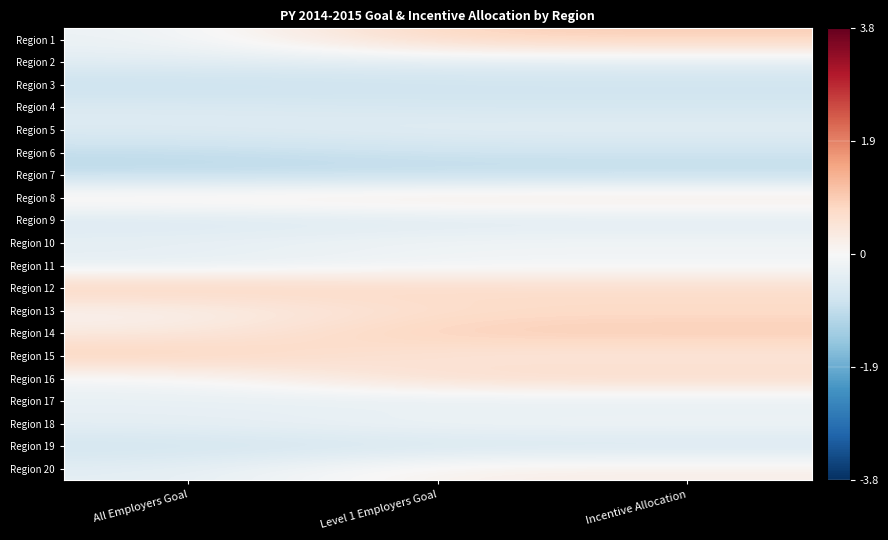

Reading left to right, transcribe all the data shown in this chart.

Region 1: All Employers Goal=-0.2	Level 1 Employers Goal=0.9	Incentive Allocation=0.9
Region 2: All Employers Goal=-0.4	Level 1 Employers Goal=-0.4	Incentive Allocation=-0.4
Region 3: All Employers Goal=-0.9	Level 1 Employers Goal=-0.8	Incentive Allocation=-0.8
Region 4: All Employers Goal=-0.5	Level 1 Employers Goal=-0.7	Incentive Allocation=-0.7
Region 5: All Employers Goal=-0.5	Level 1 Employers Goal=-0.4	Incentive Allocation=-0.4
Region 6: All Employers Goal=-0.9	Level 1 Employers Goal=-0.8	Incentive Allocation=-0.8
Region 7: All Employers Goal=-1.0	Level 1 Employers Goal=-1.0	Incentive Allocation=-1.0
Region 8: All Employers Goal=0.4	Level 1 Employers Goal=0.5	Incentive Allocation=0.5
Region 9: All Employers Goal=-0.6	Level 1 Employers Goal=-0.5	Incentive Allocation=-0.5
Region 10: All Employers Goal=-0.3	Level 1 Employers Goal=-0.1	Incentive Allocation=-0.1
Region 11: All Employers Goal=-0.4	Level 1 Employers Goal=-0.2	Incentive Allocation=-0.2
Region 12: All Employers Goal=1.0	Level 1 Employers Goal=0.7	Incentive Allocation=0.7
Region 13: All Employers Goal=0.1	Level 1 Employers Goal=0.7	Incentive Allocation=0.7
Region 14: All Employers Goal=0.3	Level 1 Employers Goal=1.0	Incentive Allocation=1.0
Region 15: All Employers Goal=1.0	Level 1 Employers Goal=0.4	Incentive Allocation=0.4
Region 16: All Employers Goal=-0.1	Level 1 Employers Goal=0.8	Incentive Allocation=0.8
Region 17: All Employers Goal=-0.3	Level 1 Employers Goal=-0.4	Incentive Allocation=-0.4
Region 18: All Employers Goal=-0.3	Level 1 Employers Goal=-0.1	Incentive Allocation=-0.1
Region 19: All Employers Goal=-0.8	Level 1 Employers Goal=-0.7	Incentive Allocation=-0.7
Region 20: All Employers Goal=-0.4	Level 1 Employers Goal=0.2	Incentive Allocation=0.2